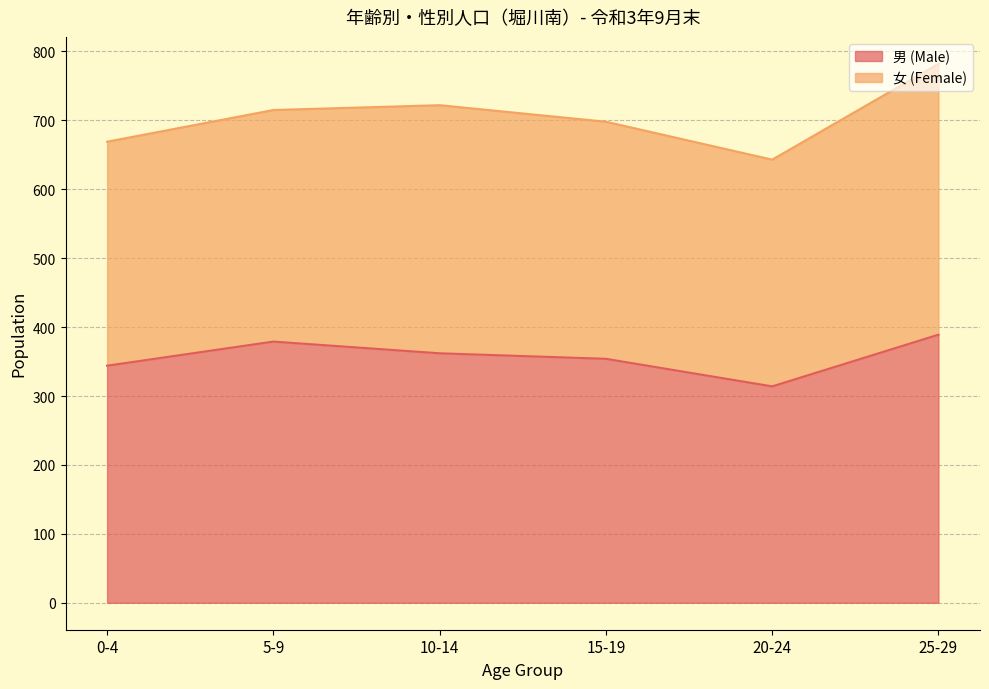

Reading right to left, what are all the values shown in this chart?

389	314	354	362	379	344